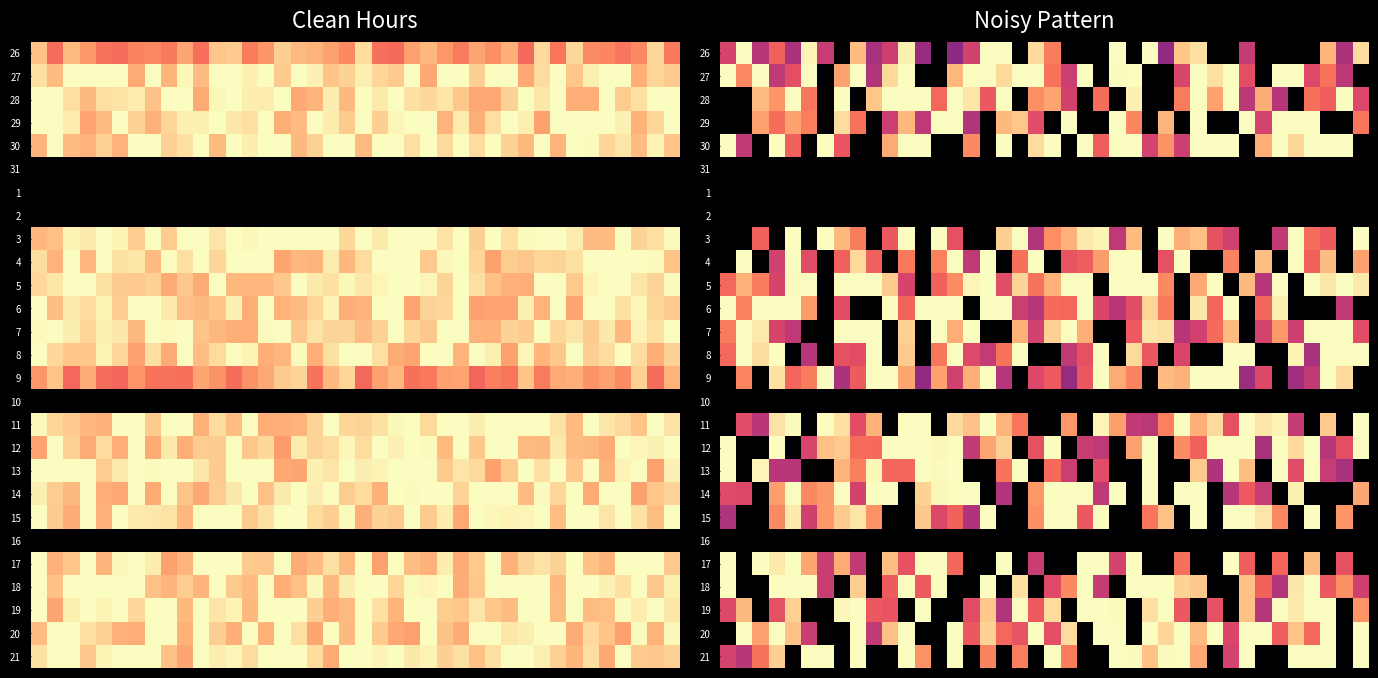

At which category is the sum across all series the highest?

11